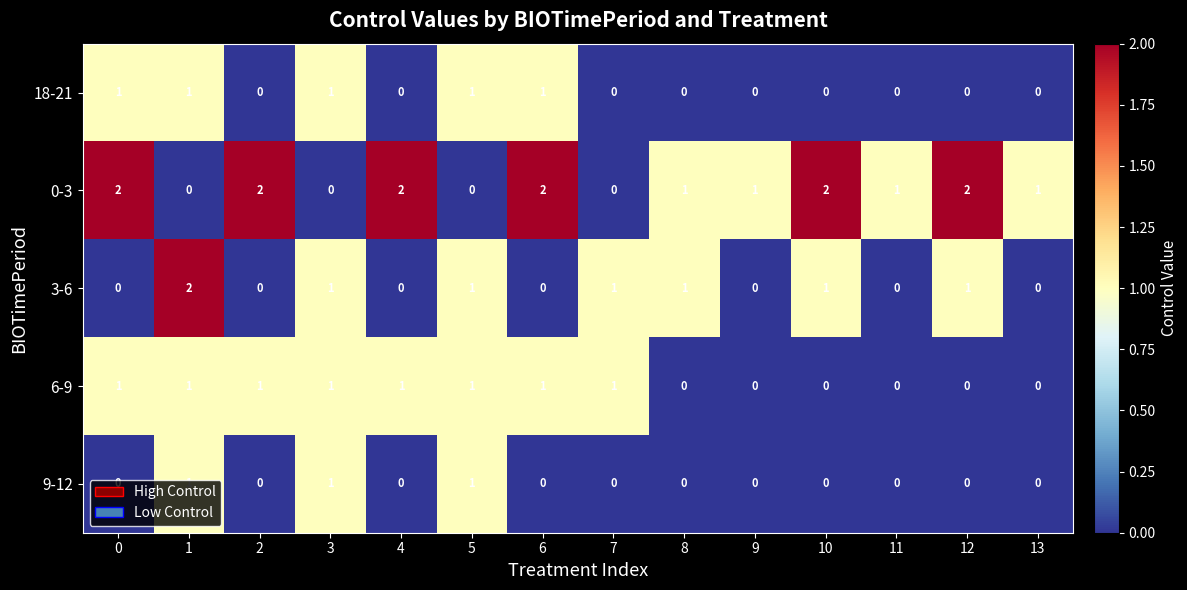

How many 18-21 values are between 0 and 1?

14